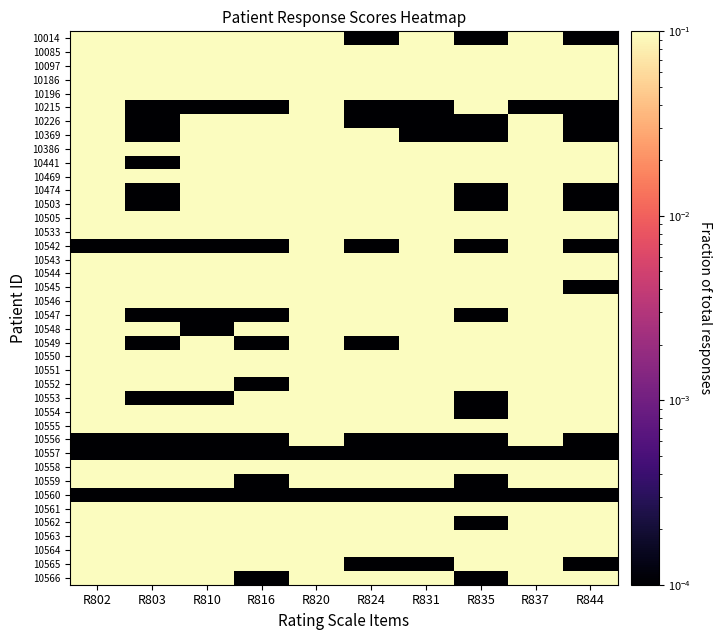

Rank the series at R802 from highest to lowest value.

10085, 10469, 10474, 10546, 10561, 10564, 10014, 10097, 10186, 10196, 10369, 10386, 10441, 10505, 10533, 10543, 10544, 10551, 10555, 10558, 10562, 10215, 10226, 10503, 10545, 10547, 10548, 10549, 10550, 10552, 10553, 10554, 10559, 10563, 10565, 10566, 10542, 10556, 10557, 10560